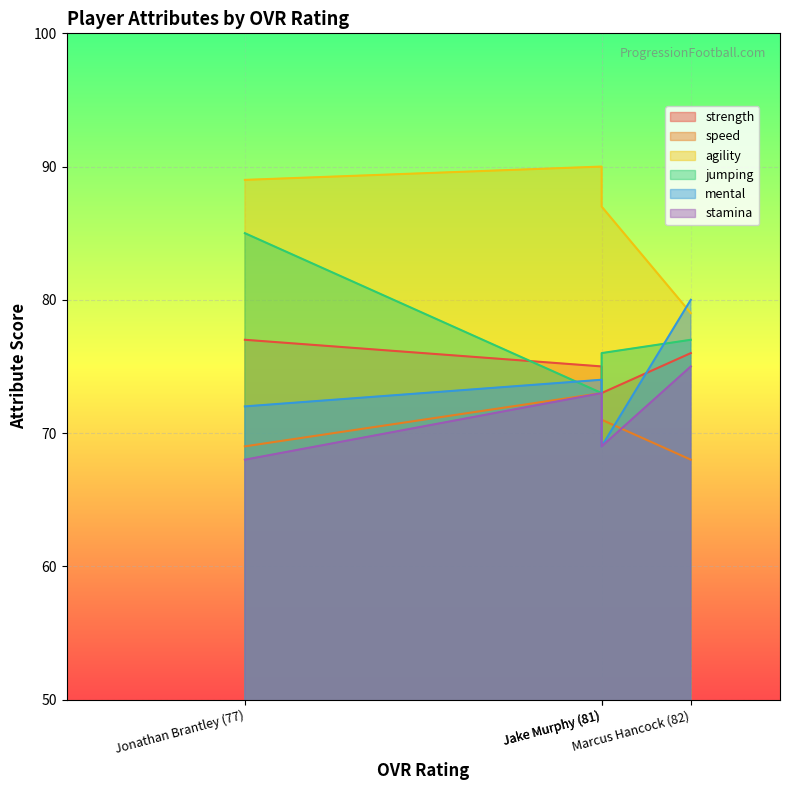

True or false: stamina has more than 2 points higher than both neighbors.

False